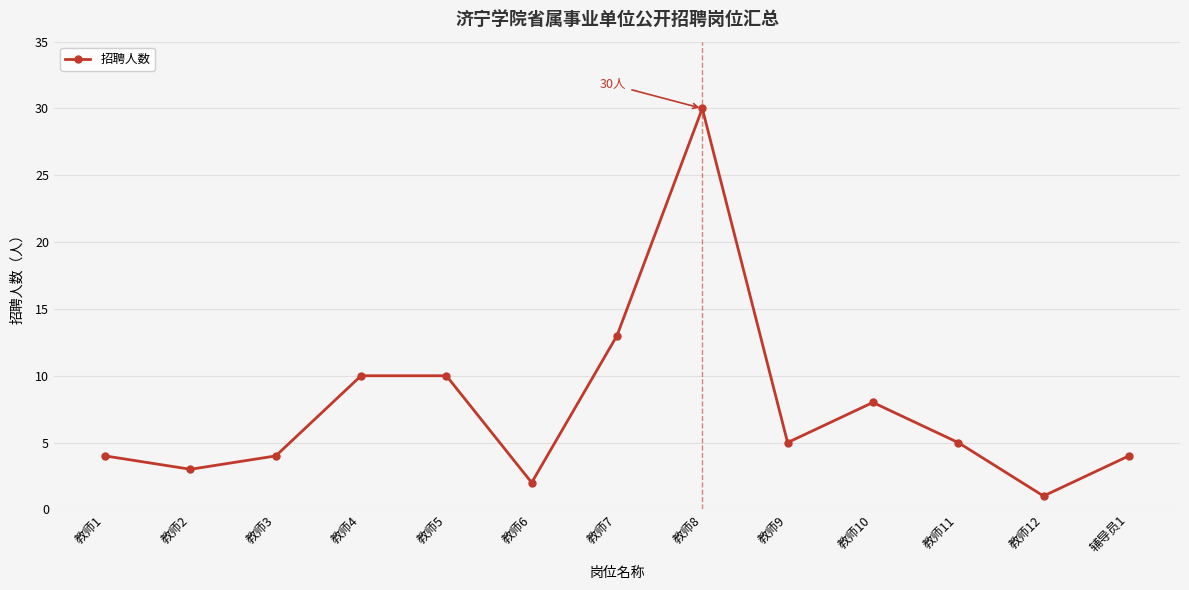

The chart shows a value of 1 at 辅导员1. True or false?

False